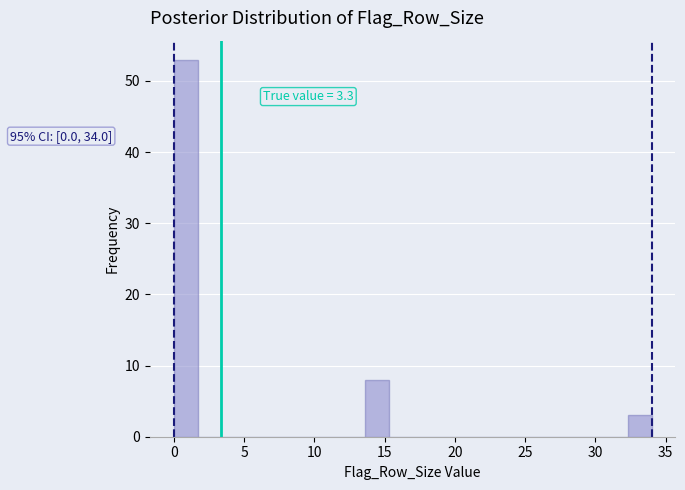

Around what value on the x-axis is the tallest bar? Give the approximate position of its centre, as read against the axis.

1.0